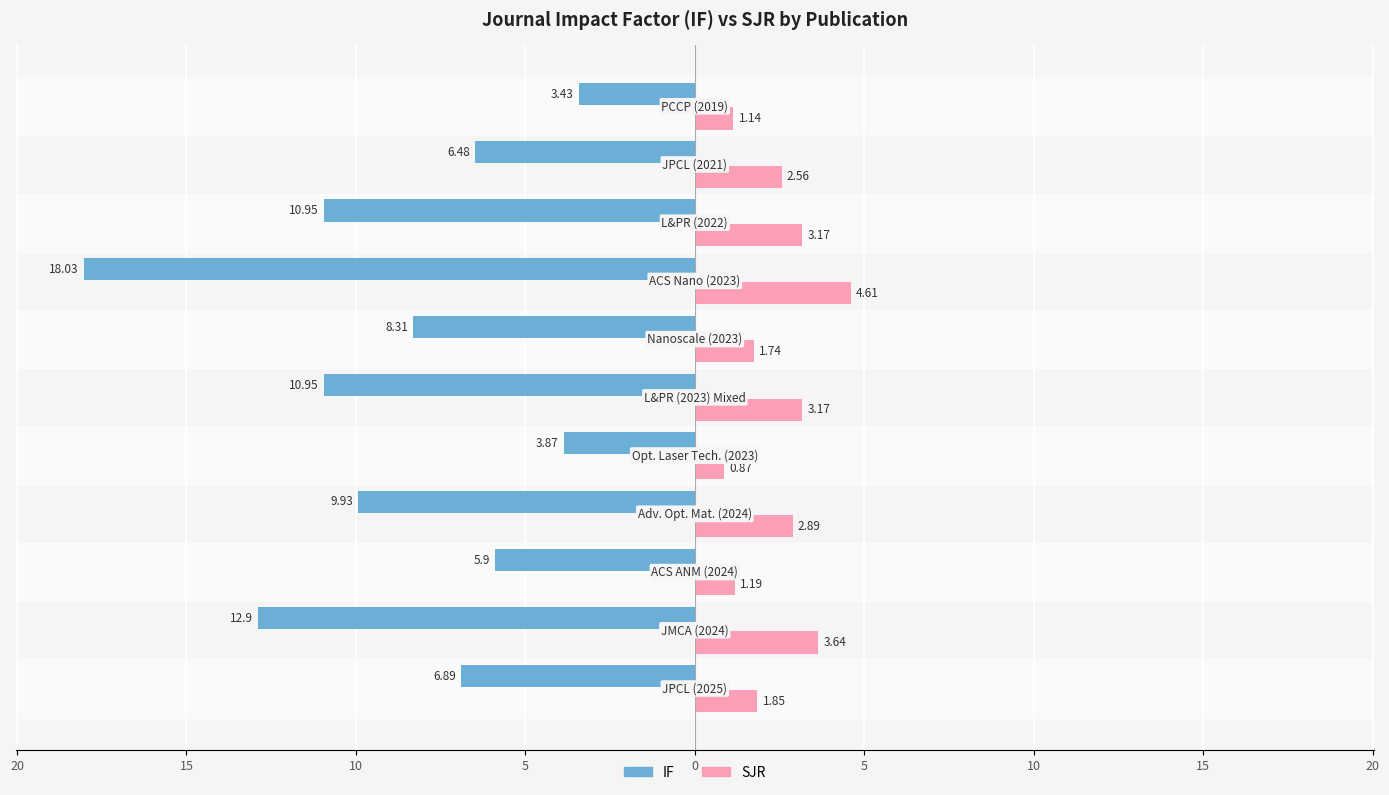

What are all the series names shown in the legend?

IF, SJR